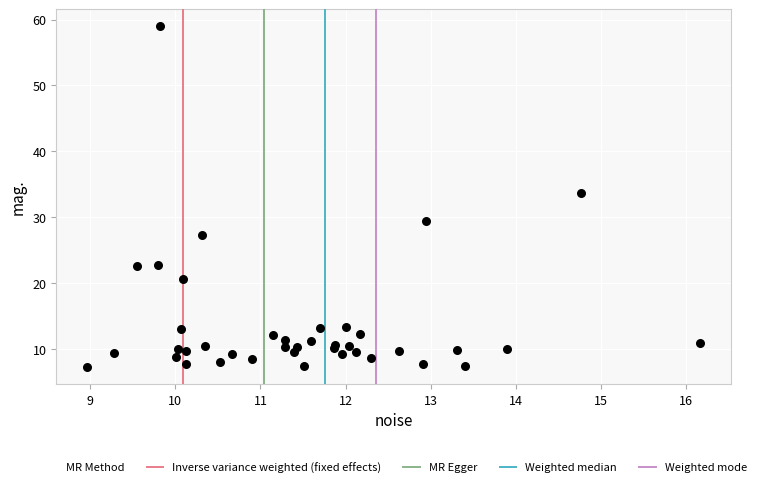

What Y value in the scatter plot is closest to 33?

33.7